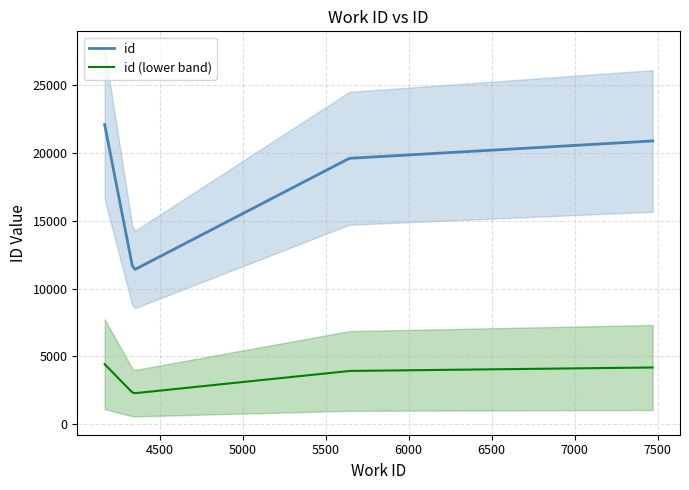

Does the chart display data point markers on the line(s)?

No